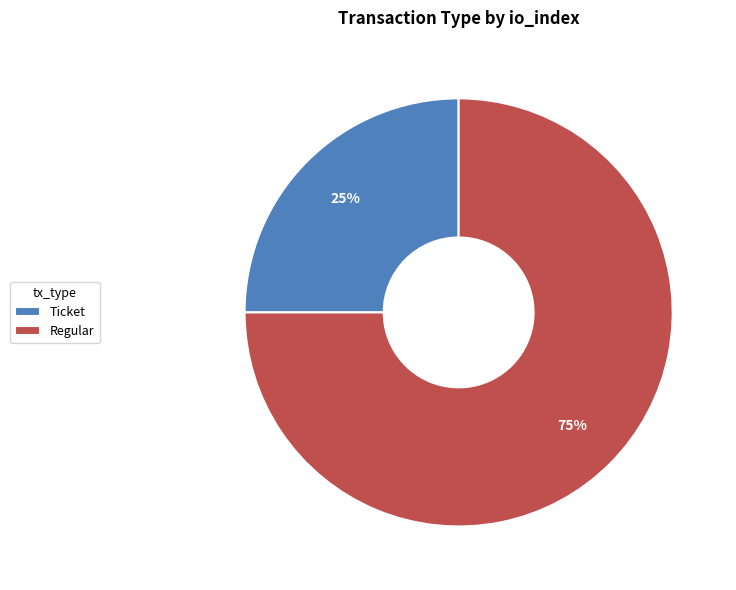

Count the number of slices in the pie.

2